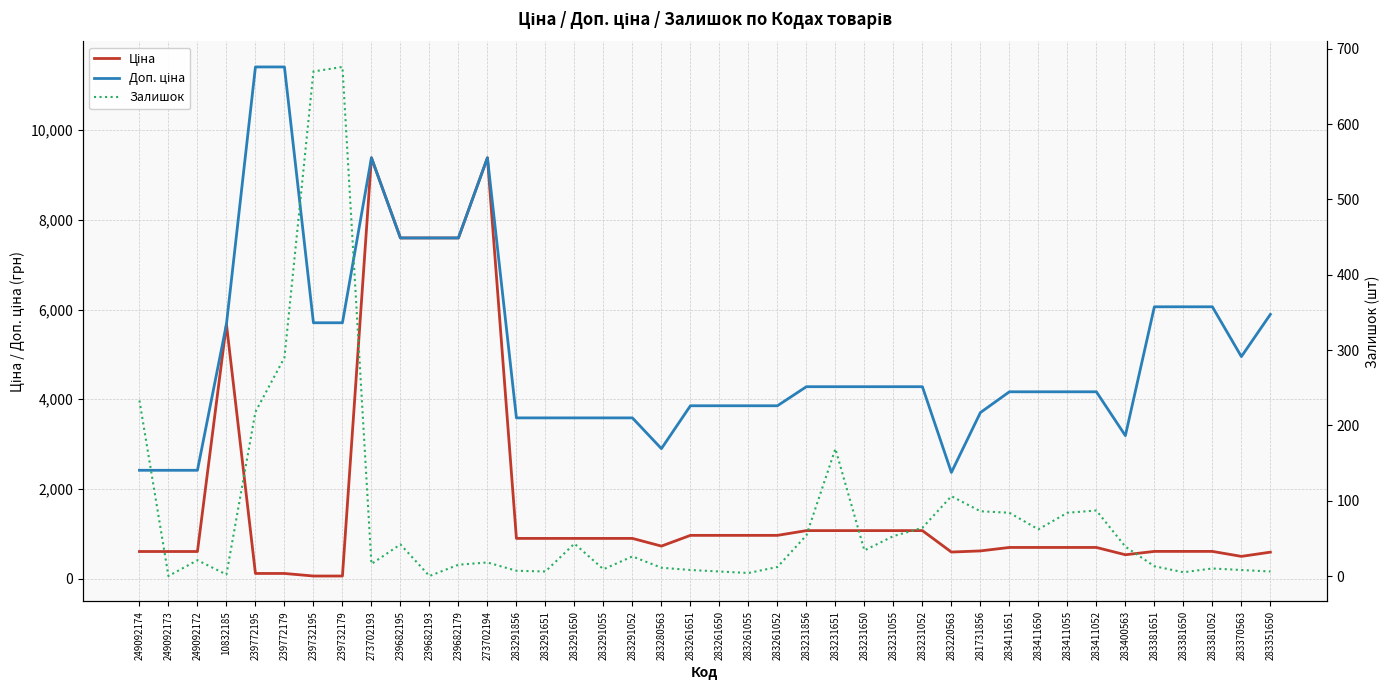

Is it true that Ціна equals 199.1 at 283411651?

False